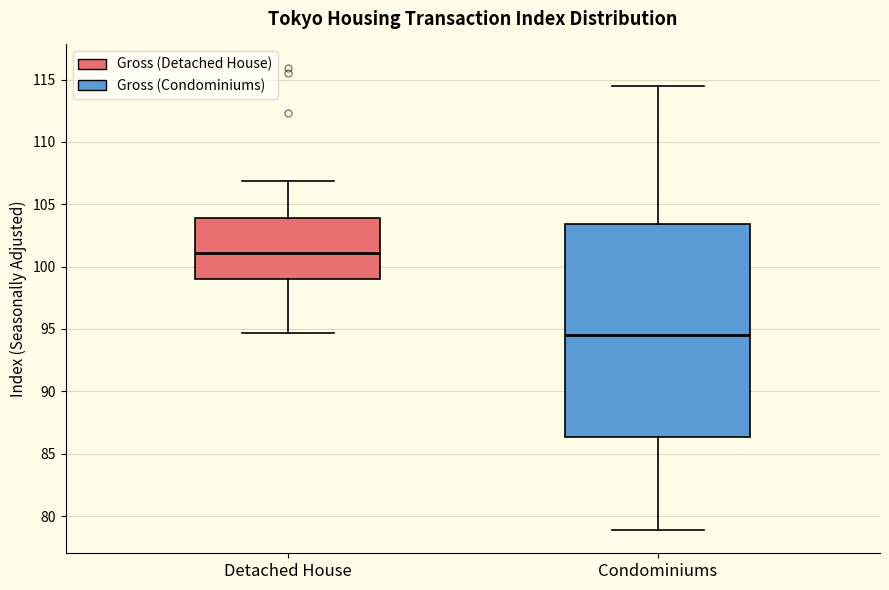

Reading left to right, transcribe this box plot: for each box, give where its median line is, the range the box spans, and where its two whiskers end, as read against the y-axis. The values are not printed on the chart, so give them approximately, as read against the axis.

Detached House: median 101.0, box 99.0 to 104.0, whiskers 94.5 to 107.0
Condominiums: median 94.5, box 86.5 to 103.5, whiskers 79.0 to 114.5